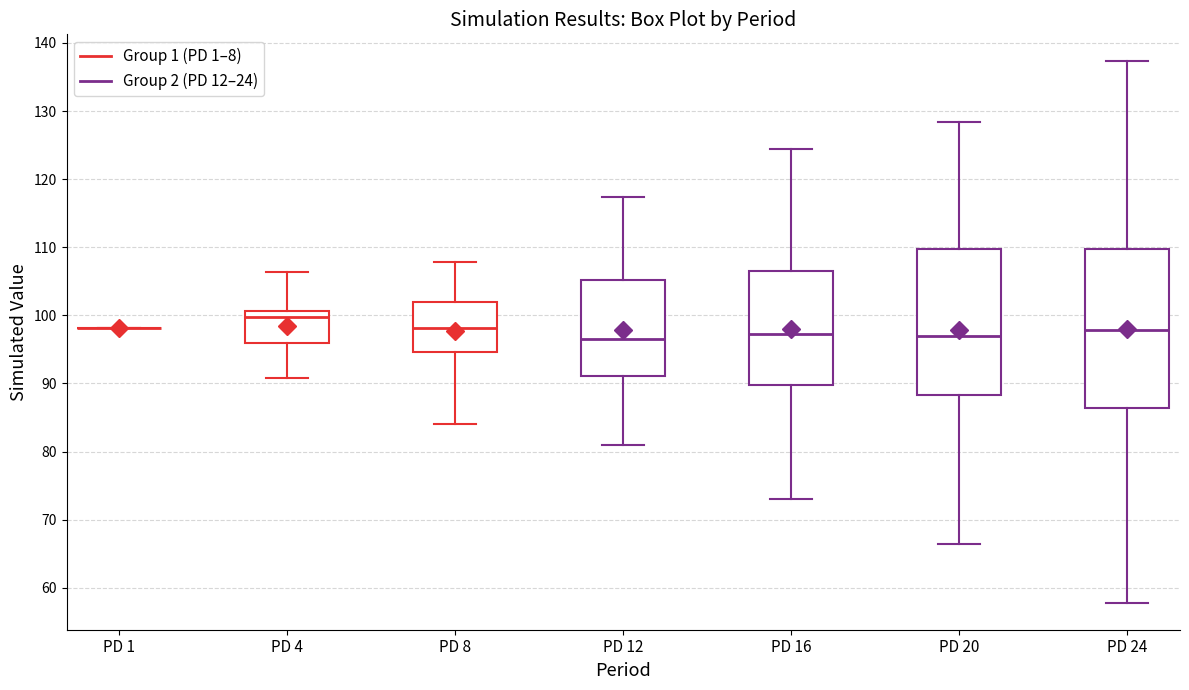

Where is the lower edge of the box for PD 24 on the y-axis? The values are not printed on the chart, so give them approximately, as read against the axis.

86